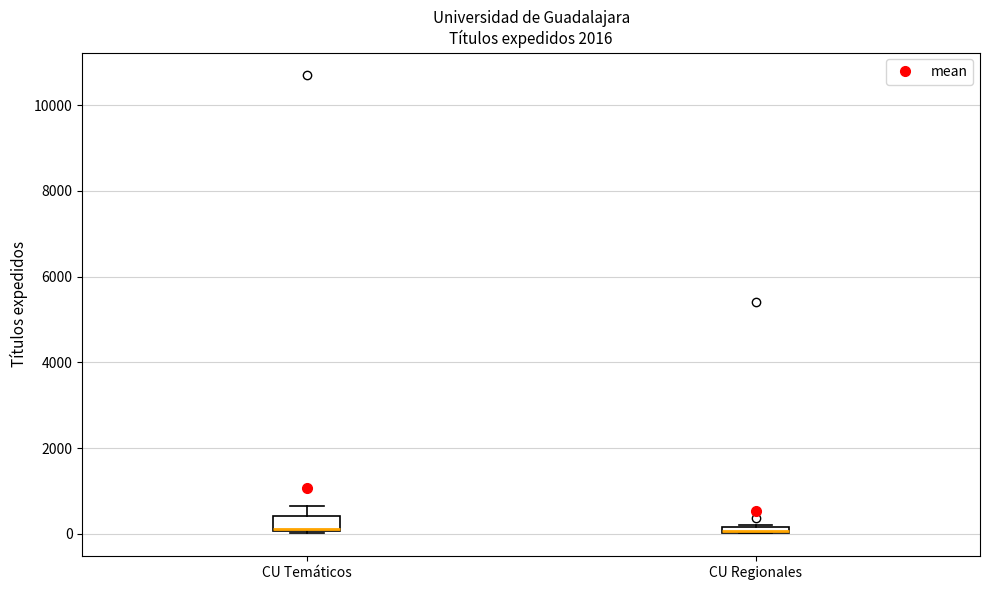

Where is the lower edge of the box for CU Regionales on the y-axis? The values are not printed on the chart, so give them approximately, as read against the axis.

0